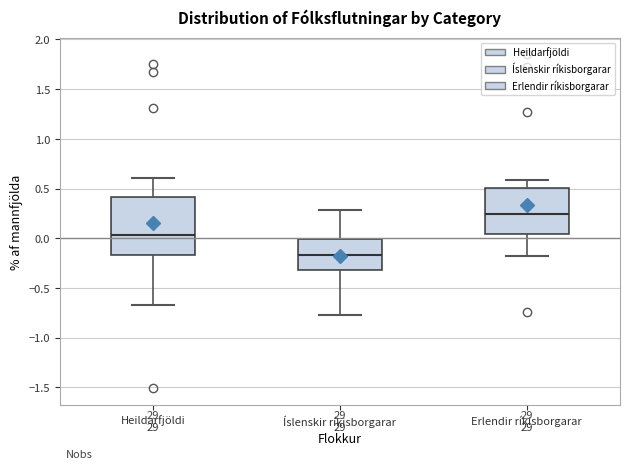

Reading left to right, transcribe this box plot: for each box, give where its median line is, the range the box spans, and where its two whiskers end, as read against the y-axis. The values are not printed on the chart, so give them approximately, as read against the axis.

Heildarfjöldi: median 0.05, box -0.15 to 0.40, whiskers -0.65 to 0.60
Íslenskir ríkisborgarar: median -0.15, box -0.30 to 0.00, whiskers -0.75 to 0.30
Erlendir ríkisborgarar: median 0.25, box 0.05 to 0.50, whiskers -0.20 to 0.60